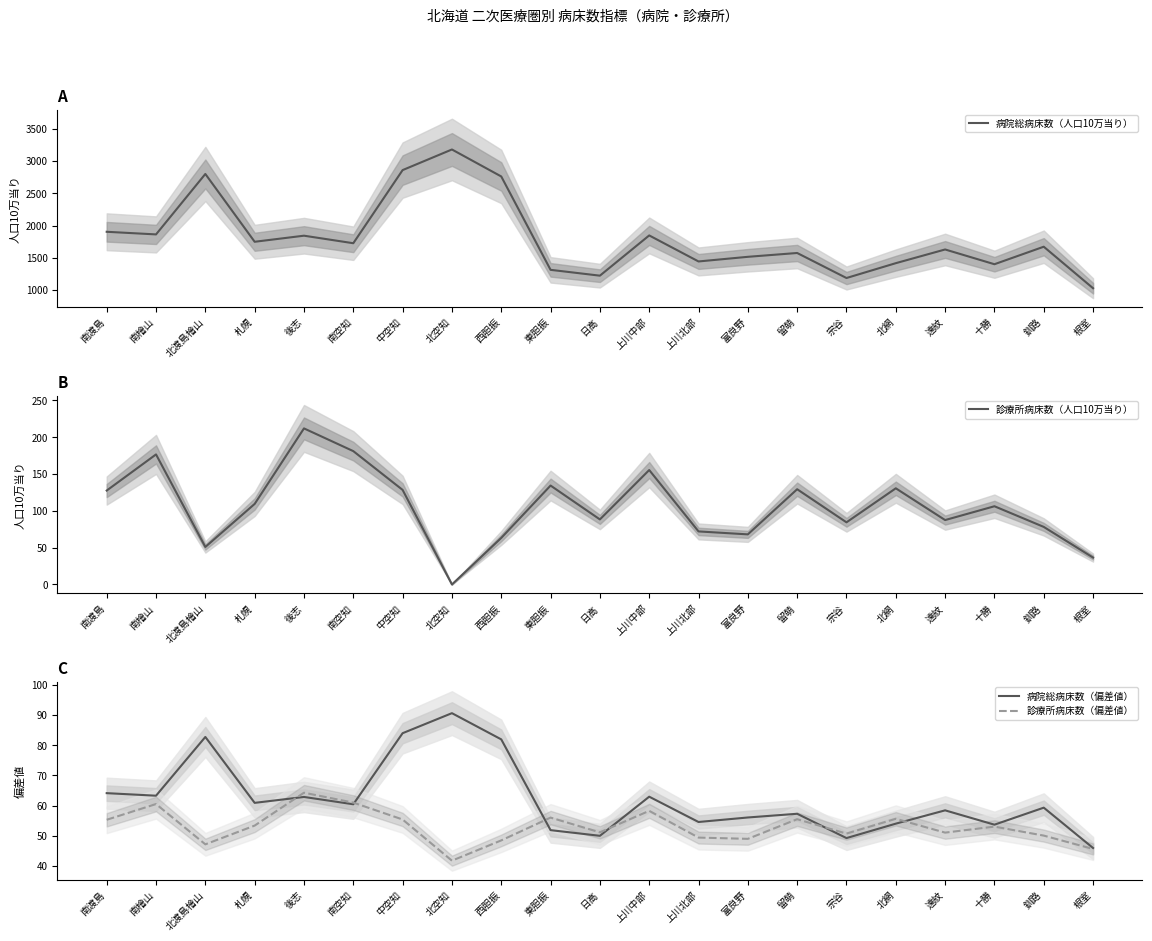

Rank the series by their maximum value, from highest to lowest.

病院総病床数（人口10万当り）, 診療所病床数（人口10万当り）, 病院総病床数（偏差値）, 診療所病床数（偏差値）